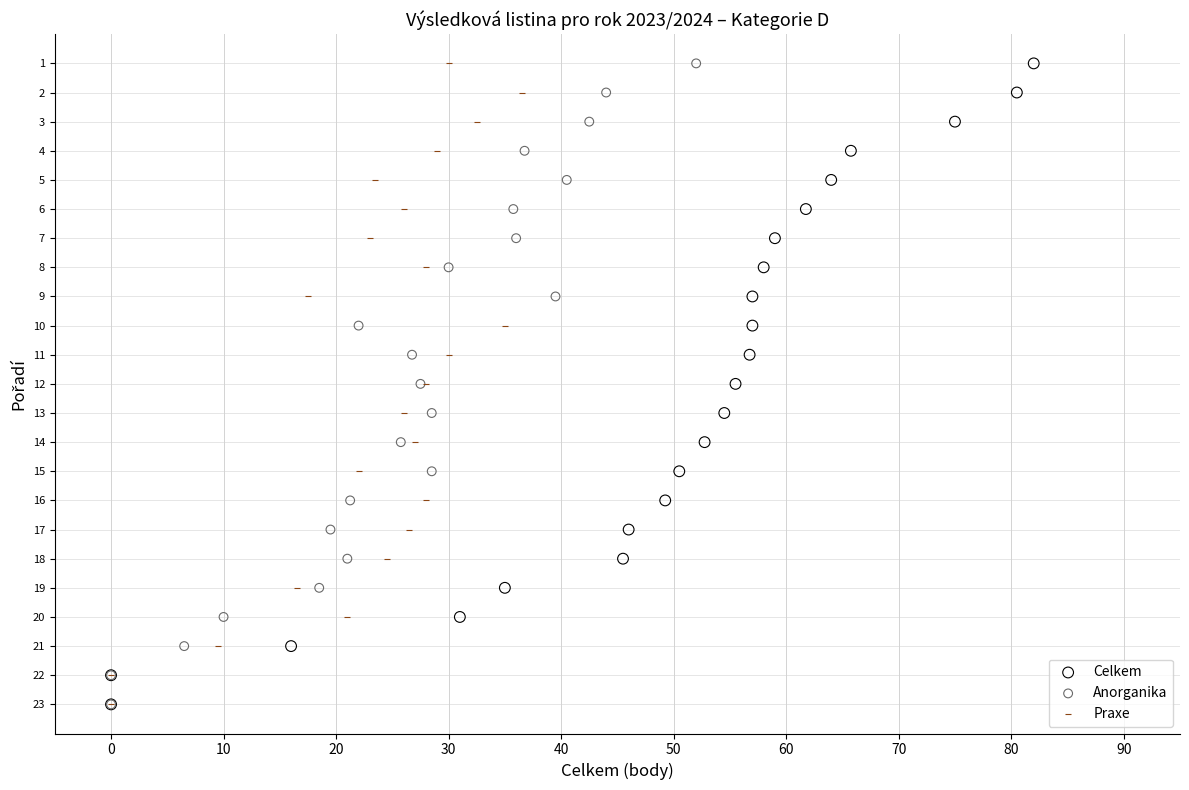

What are all the series names shown in the legend?

Celkem, Anorganika, Praxe